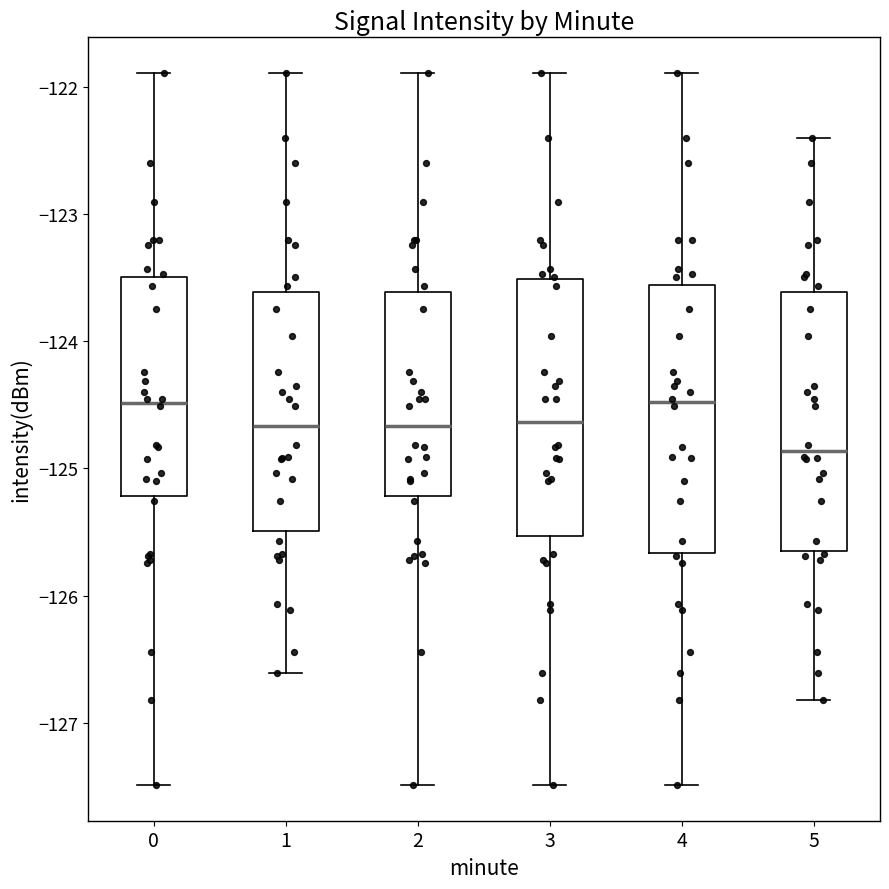

Reading left to right, transcribe this box plot: for each box, give where its median line is, the range the box spans, and where its two whiskers end, as read against the y-axis. The values are not printed on the chart, so give them approximately, as read against the axis.

0: median -124.5, box -125.2 to -123.5, whiskers -127.5 to -121.9
1: median -124.7, box -125.5 to -123.6, whiskers -126.6 to -121.9
2: median -124.7, box -125.2 to -123.6, whiskers -127.5 to -121.9
3: median -124.6, box -125.5 to -123.5, whiskers -127.5 to -121.9
4: median -124.5, box -125.7 to -123.6, whiskers -127.5 to -121.9
5: median -124.9, box -125.6 to -123.6, whiskers -126.8 to -122.4